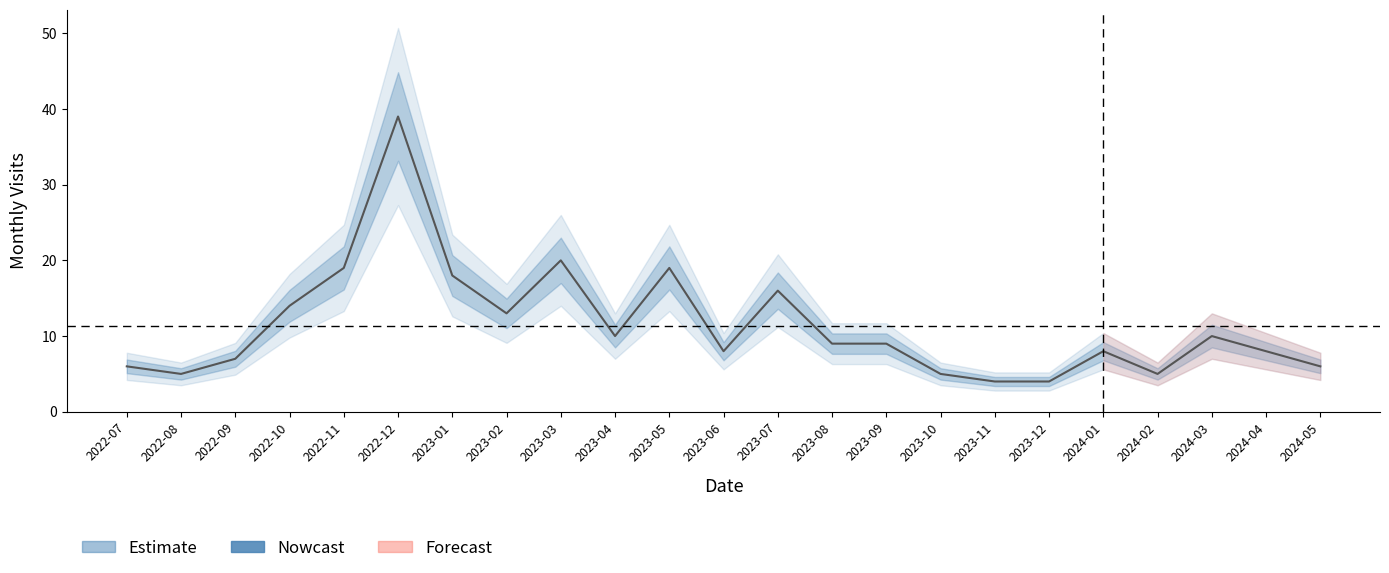

Is it true that the value at 2022-11 is 19?

True